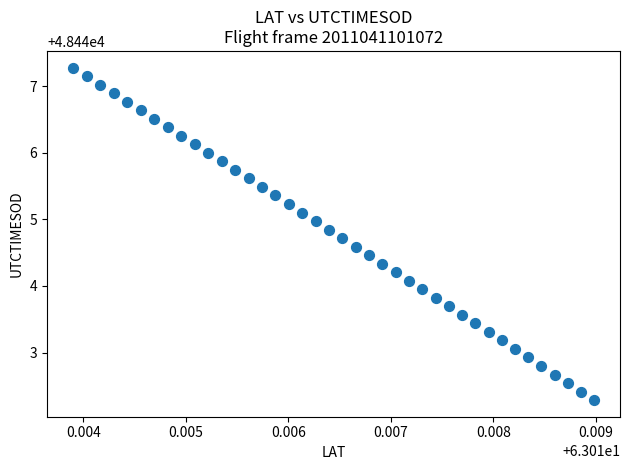

What is the range of Y values (max minus min)?

5.0